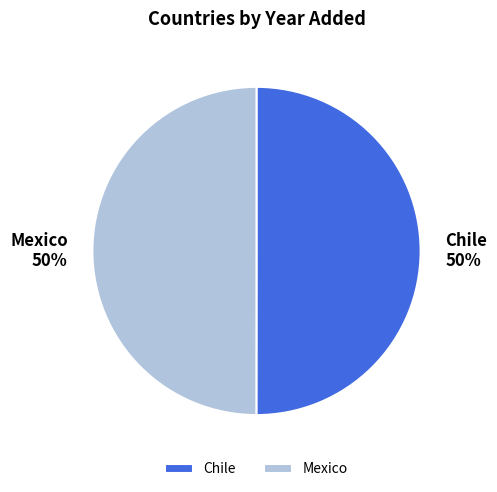

Count the number of slices in the pie.

2